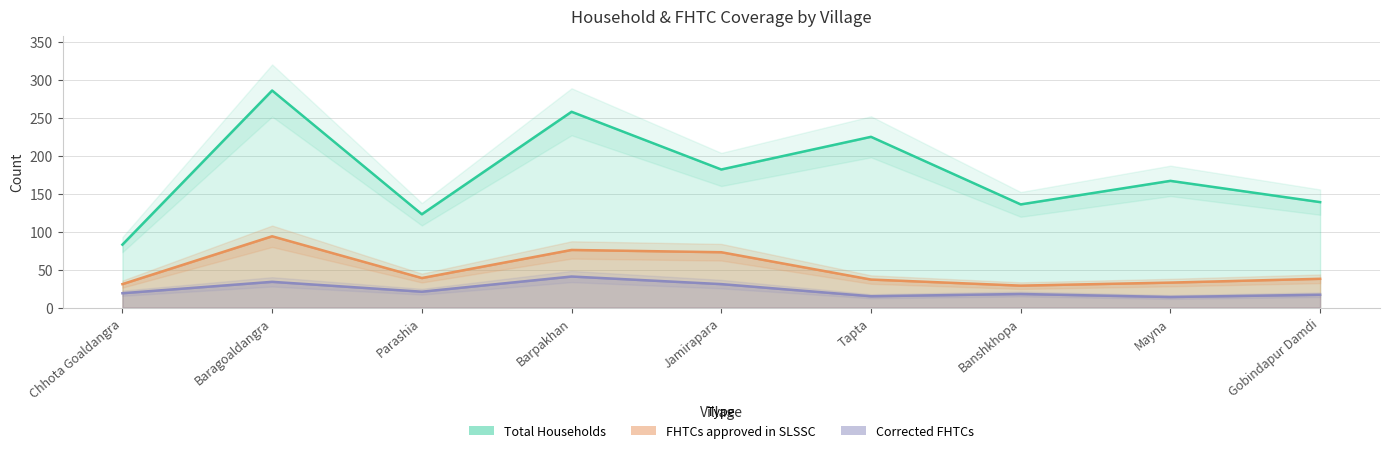

Between Jamirapara and Banshkhopa, which is larger?

Jamirapara